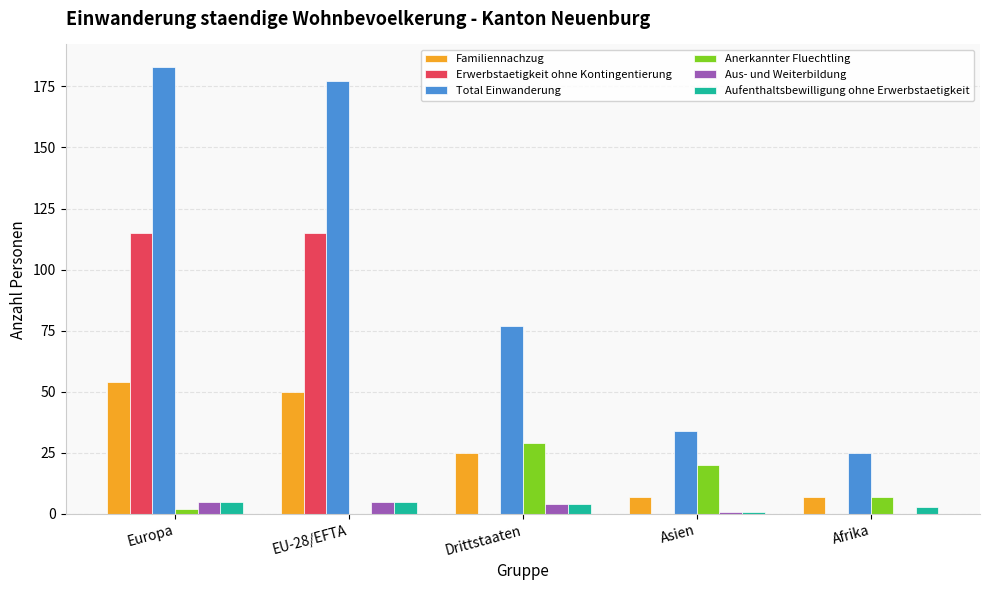

Between EU-28/EFTA and Asien, which series saw the biggest shift?

Total Einwanderung